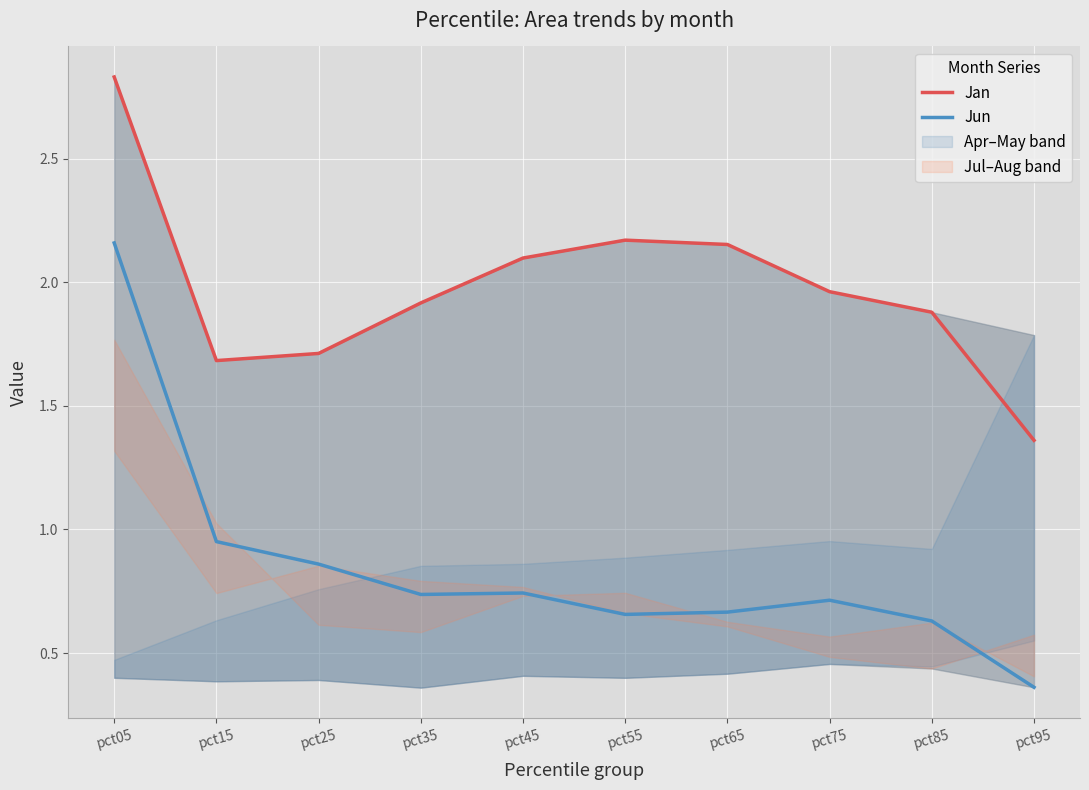

What is the sum of the Jun values at pct25 and pct45?

1.6